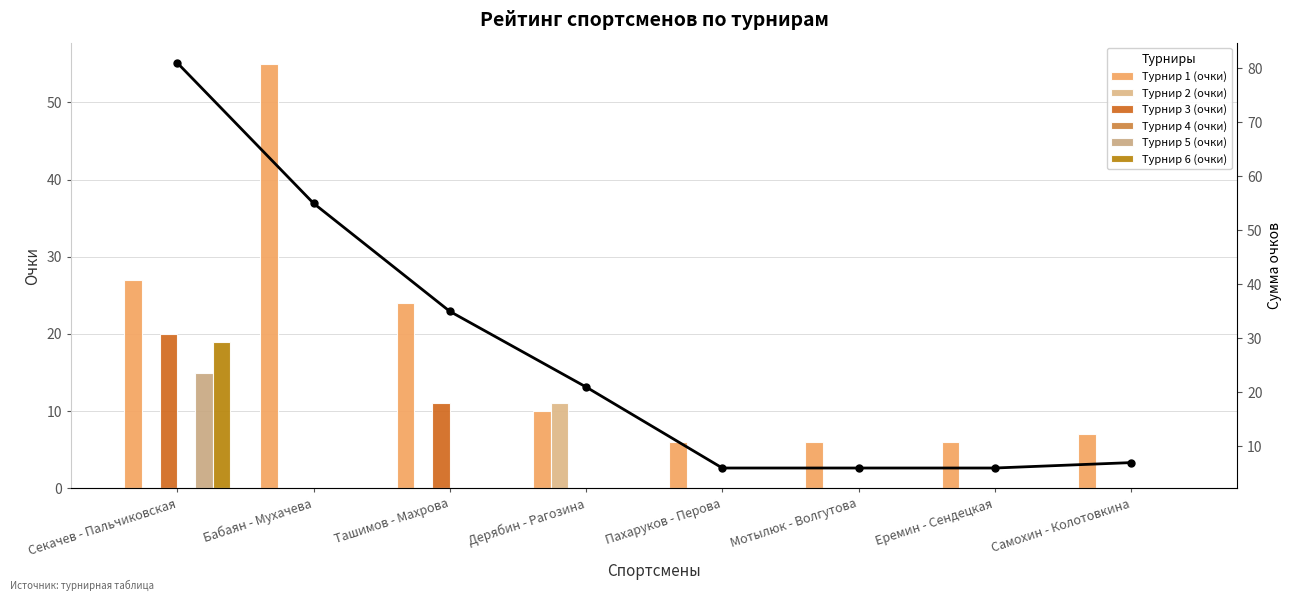

What is the difference between the second highest and minimum values in the Турнир 1 (очки) series?

21